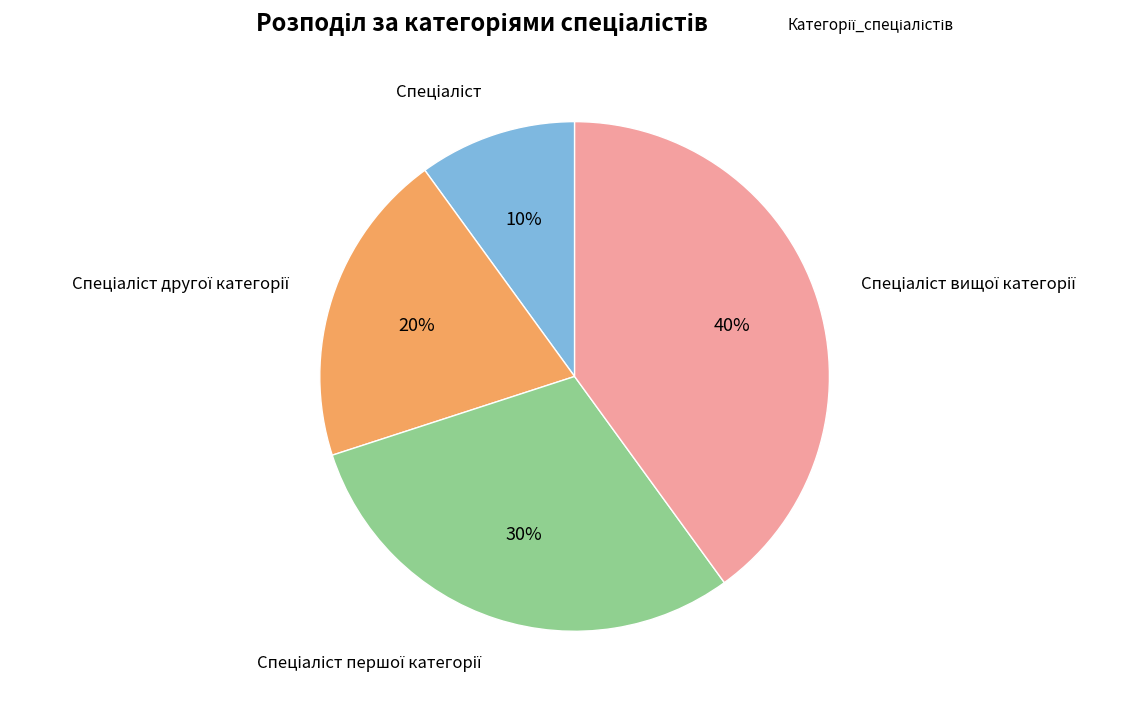

Is there a majority slice in this chart?

No